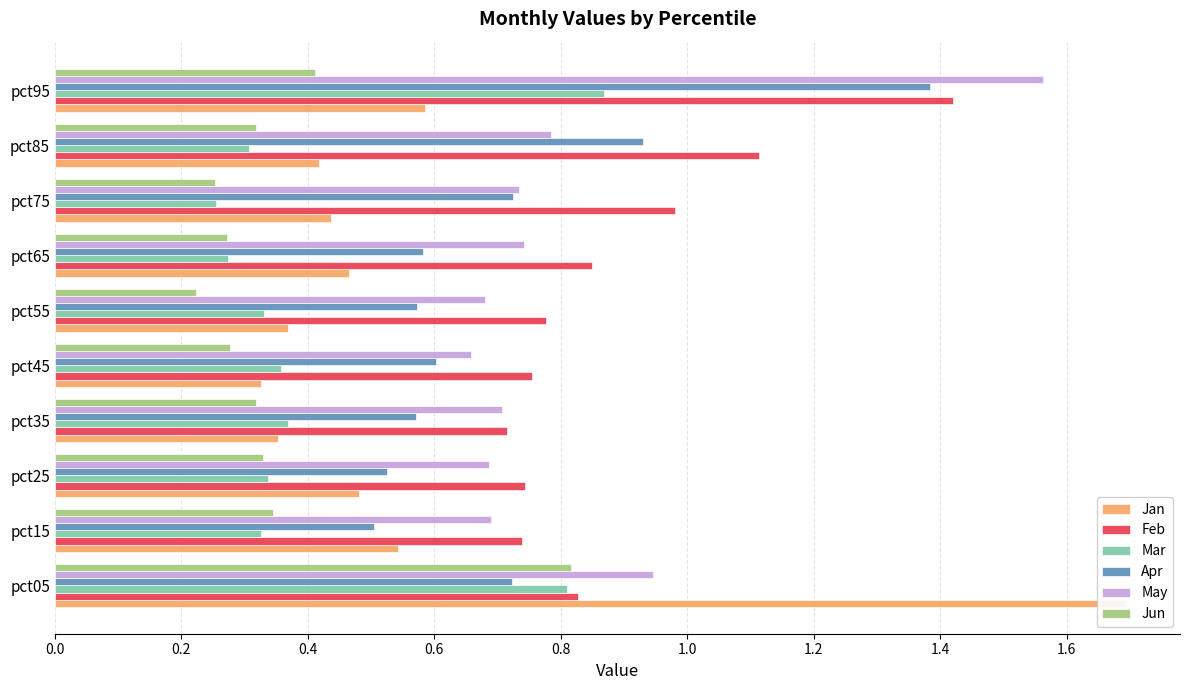

At how many categories does at least one series exceed 1?

3